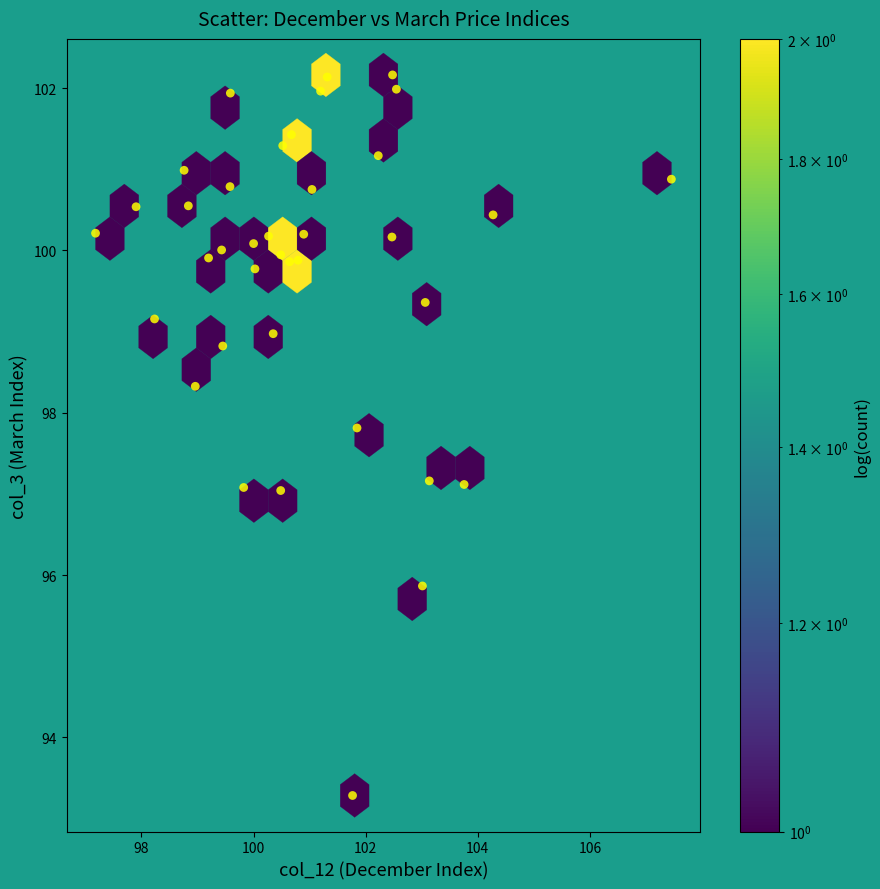

What is the range of X values (max minus min)?

10.3